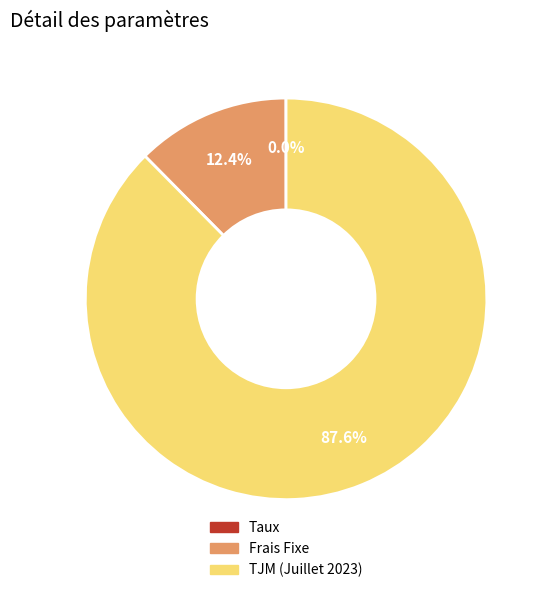

What percentage do TJM (Juillet 2023) and Frais Fixe together represent?

100.0%